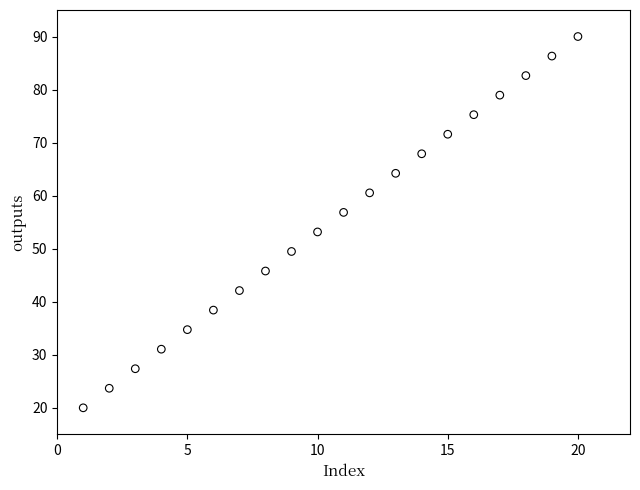

What is the range of Y values (max minus min)?

70.0